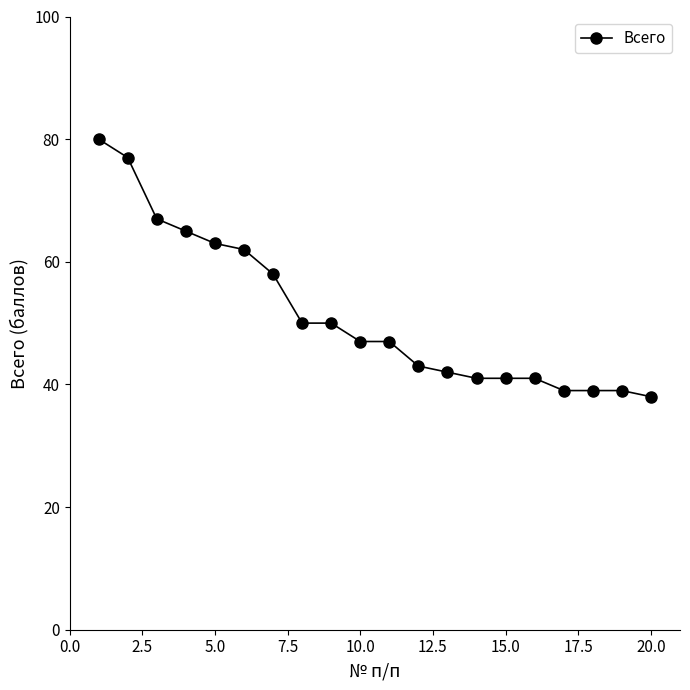

What is the smallest value displayed?

38